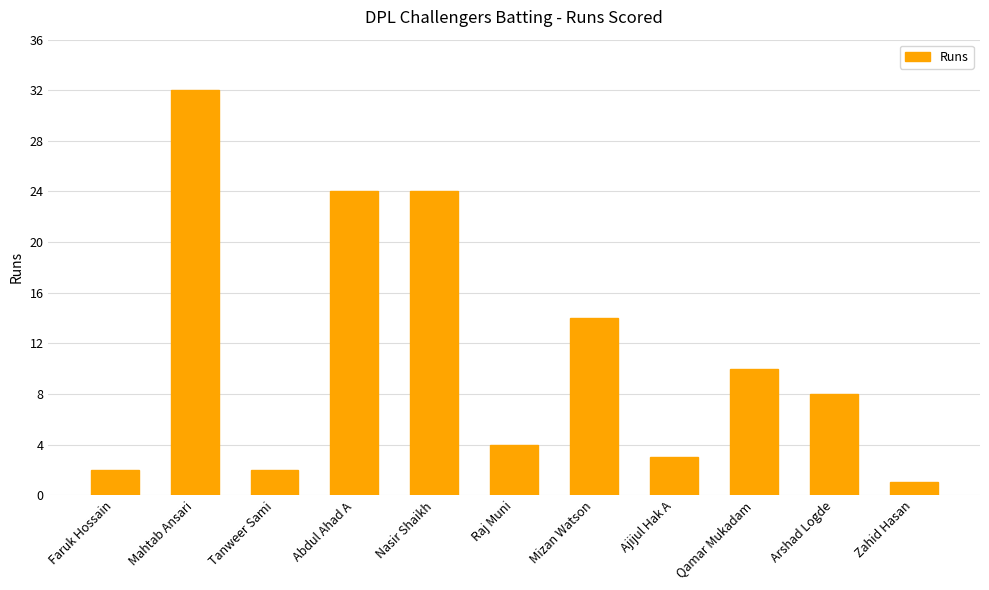

What is the maximum value shown in the chart?

32